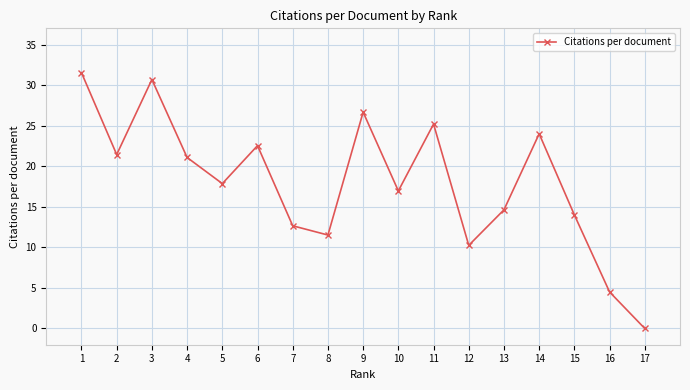

At which category does the chart reach its minimum across all series?

17